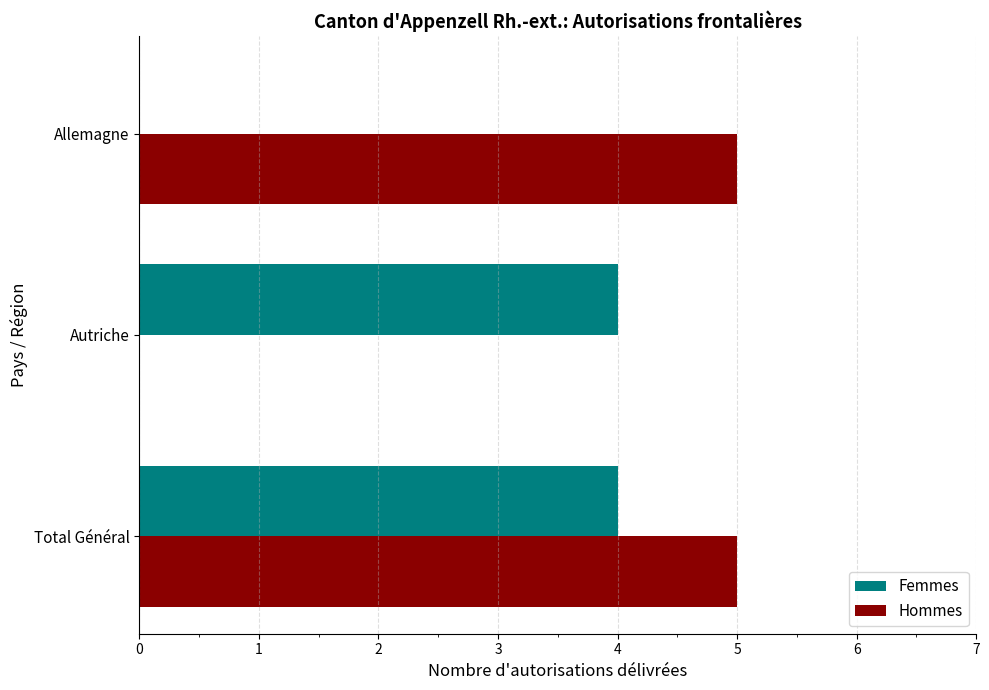

Which series changed the most between Total Général and Allemagne?

Femmes